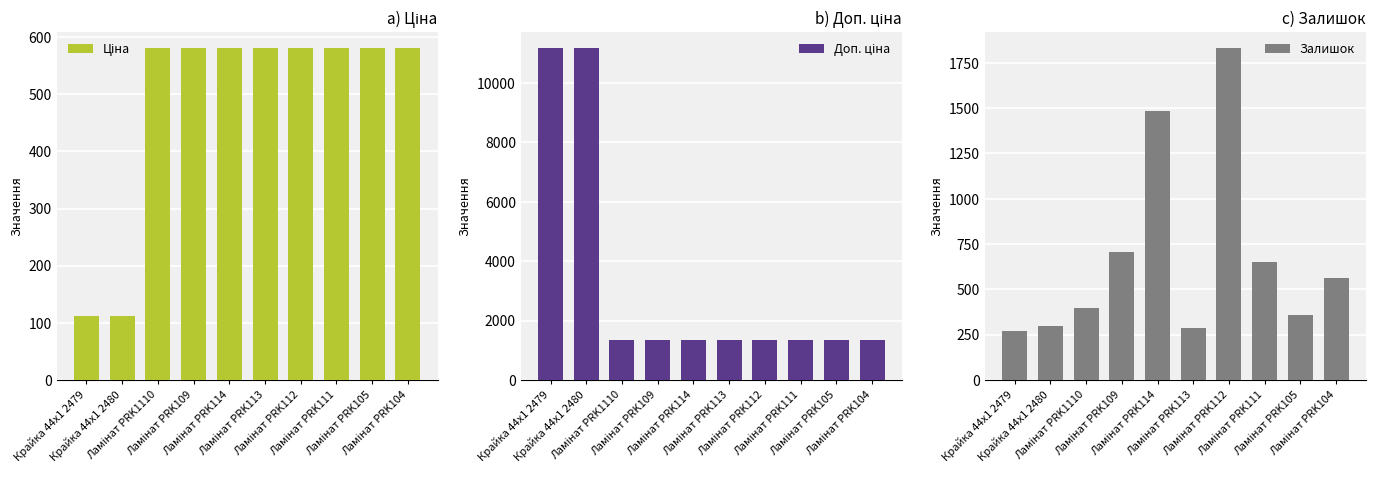

Reading right to left, transcribe all the data shown in this chart.

Ціна: Ламінат PRK104=580.4	Ламінат PRK105=580.4	Ламінат PRK111=580.4	Ламінат PRK112=580.4	Ламінат PRK113=580.4	Ламінат PRK114=580.4	Ламінат PRK109=580.4	Ламінат PRK1110=580.4	Крайка 44x1 2480=111.7	Крайка 44x1 2479=111.7
Доп. ціна: Ламінат PRK104=1330.3	Ламінат PRK105=1330.3	Ламінат PRK111=1330.3	Ламінат PRK112=1330.3	Ламінат PRK113=1330.3	Ламінат PRK114=1330.3	Ламінат PRK109=1330.3	Ламінат PRK1110=1330.3	Крайка 44x1 2480=11169.0	Крайка 44x1 2479=11169.0
Залишок: Ламінат PRK104=564.0	Ламінат PRK105=358.0	Ламінат PRK111=649.0	Ламінат PRK112=1830.0	Ламінат PRK113=287.0	Ламінат PRK114=1487.0	Ламінат PRK109=704.0	Ламінат PRK1110=396.0	Крайка 44x1 2480=300.0	Крайка 44x1 2479=270.0